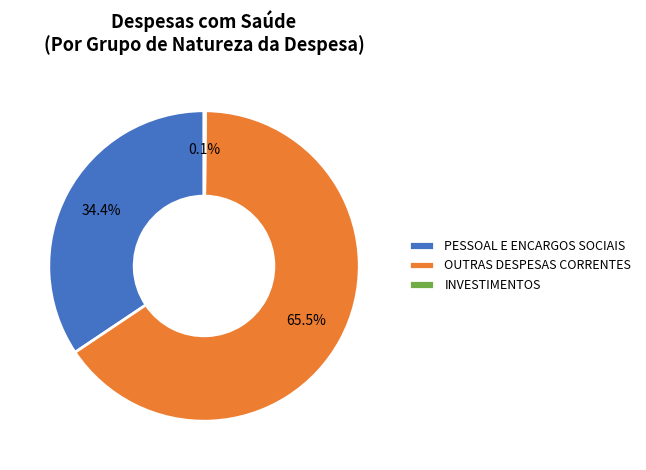

Is there any slice that represents more than half of the pie?

Yes